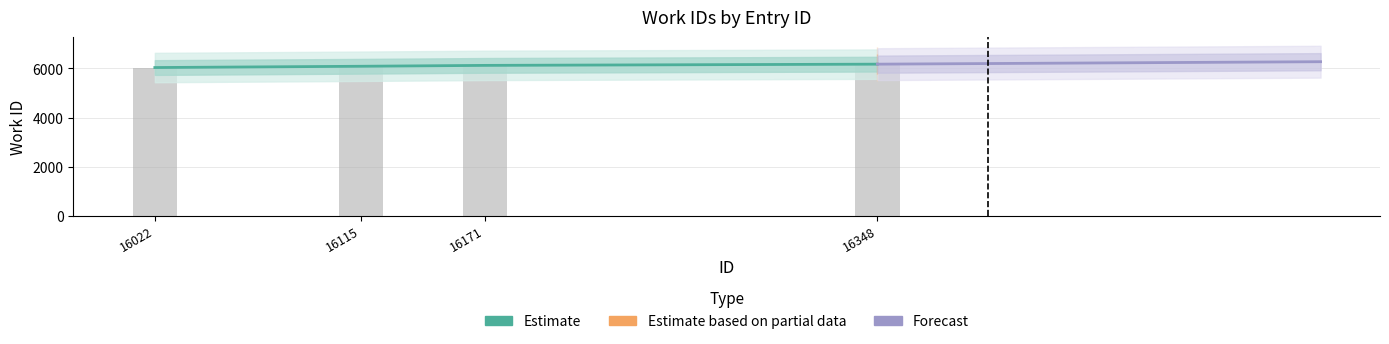

What is the change in value from 16022 to 16348?

+138